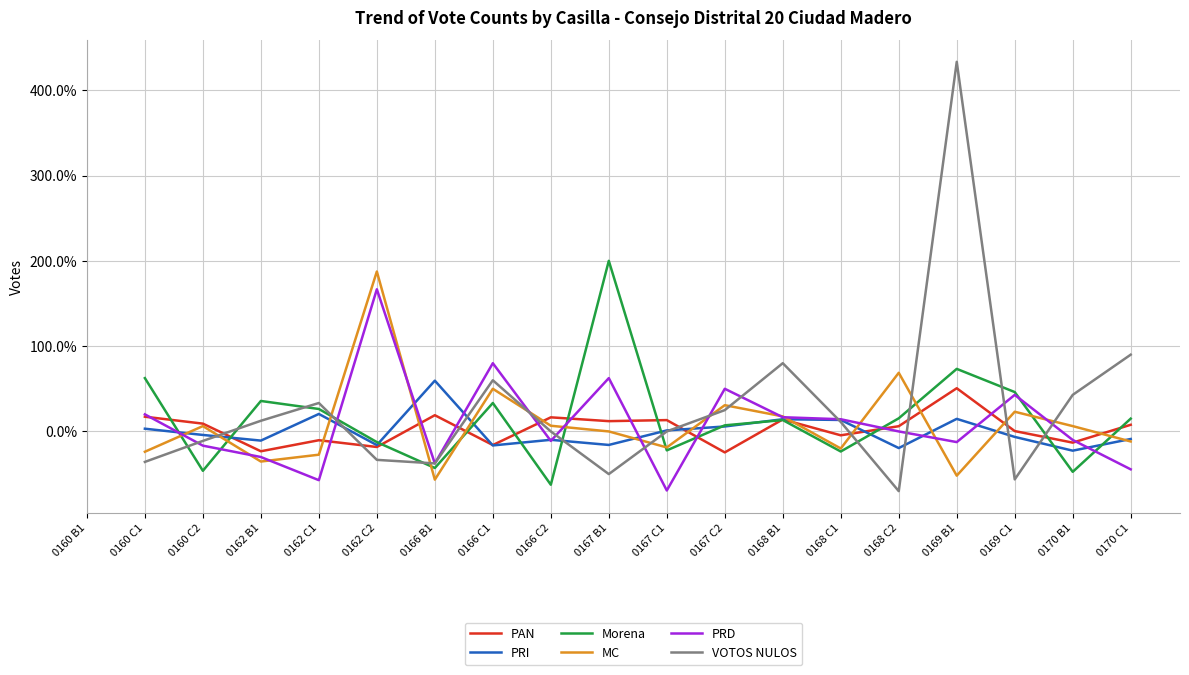

How many negative values does the Morena series have?

7